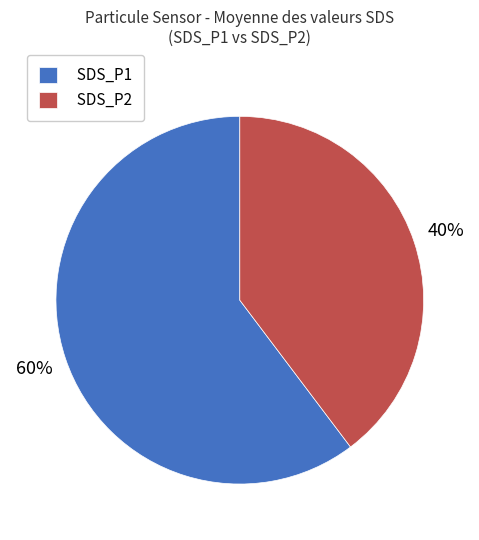

To the nearest percent, what percentage of the pie is SDS_P2?

40%